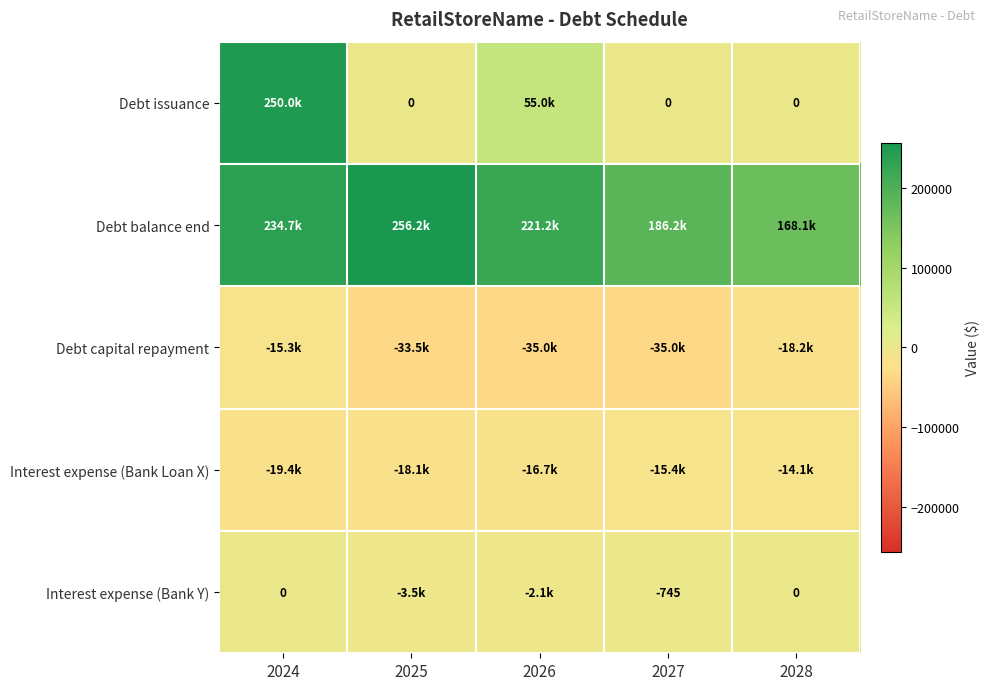

Which series has the largest total across all categories?

Debt balance end